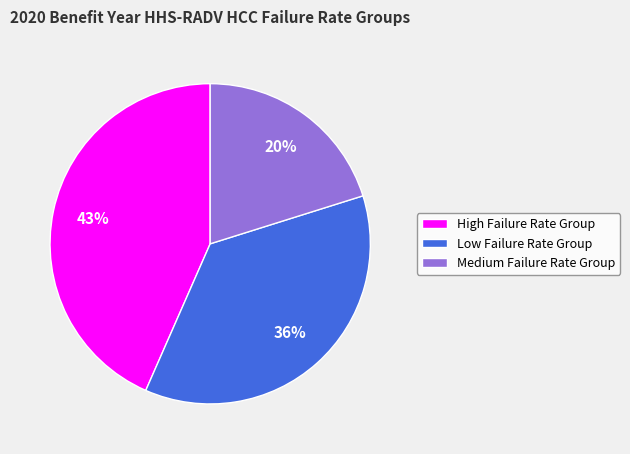

What is the ratio of the value at Medium Failure Rate Group to the value at Low Failure Rate Group?

0.6